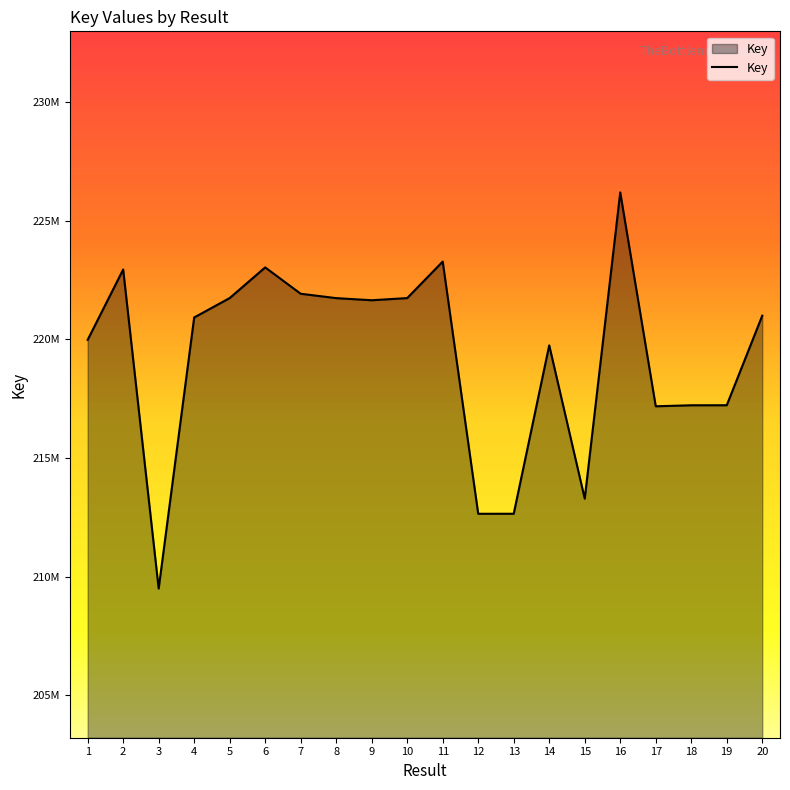

Does the chart display data point markers on the line(s)?

No